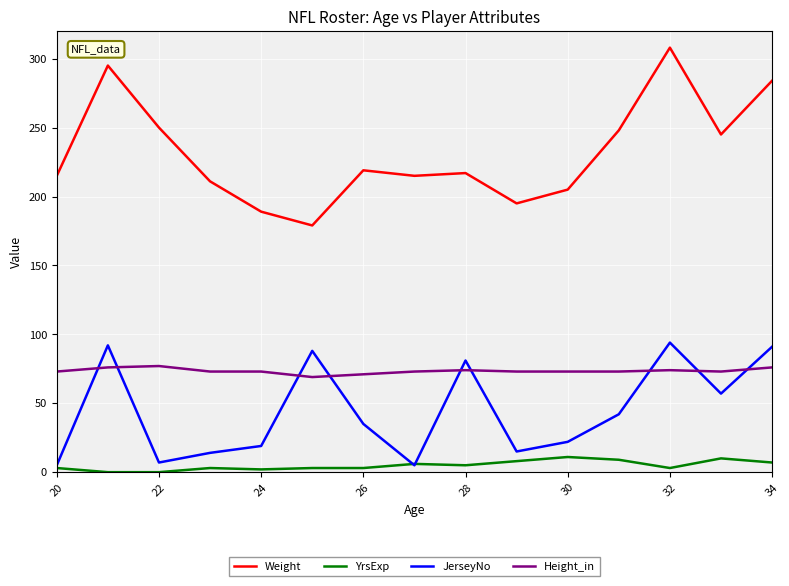

Which series has the widest spread of values?

Weight